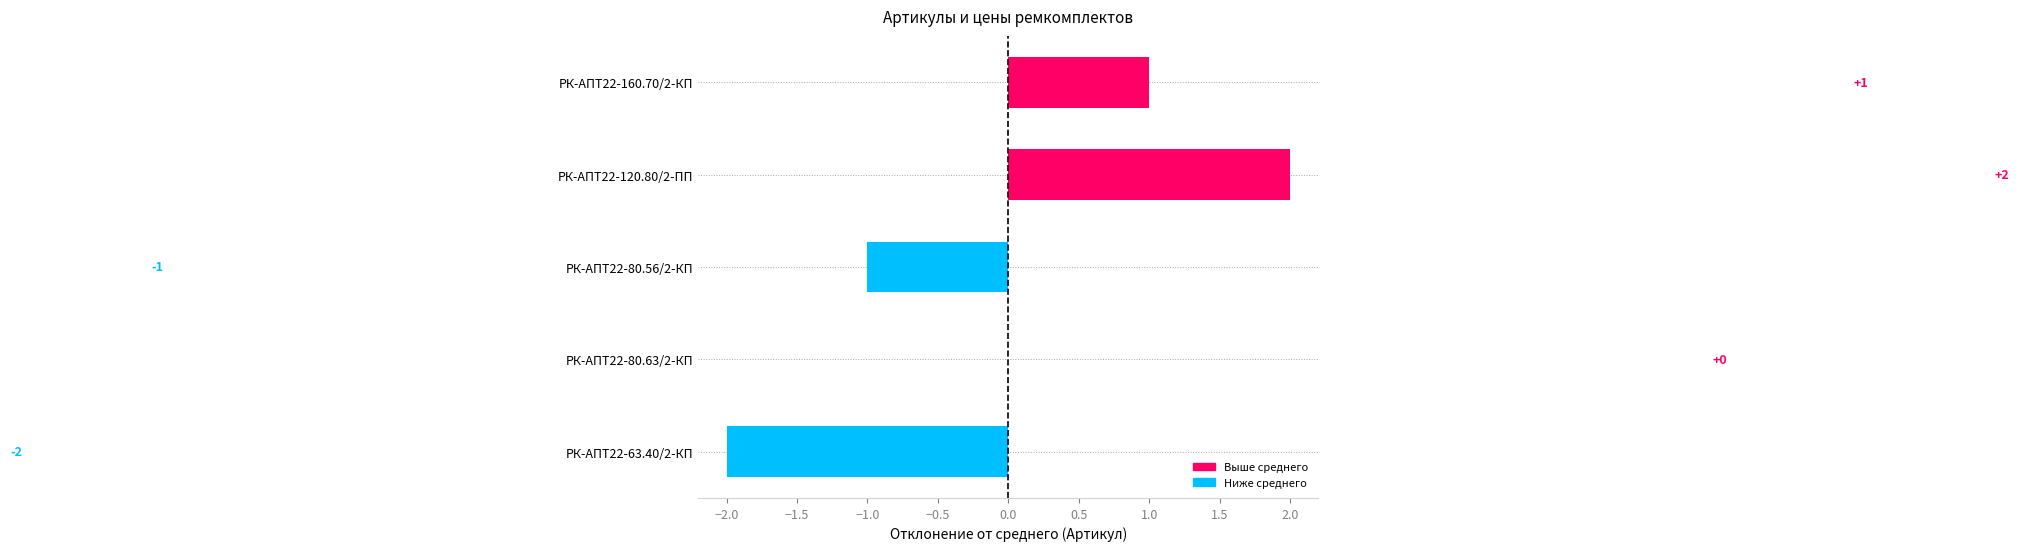

True or false: the data shows 2 at РК-АПТ22-80.63/2-КП.

False